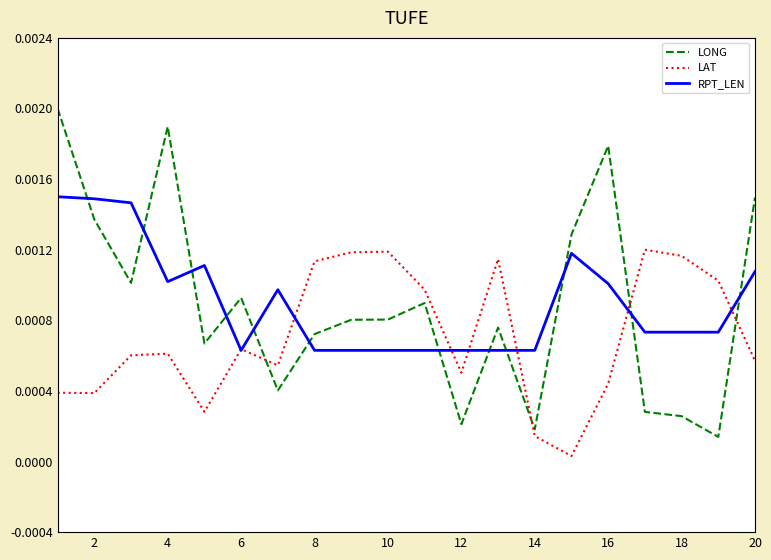

How many lines are shown in the chart?

3